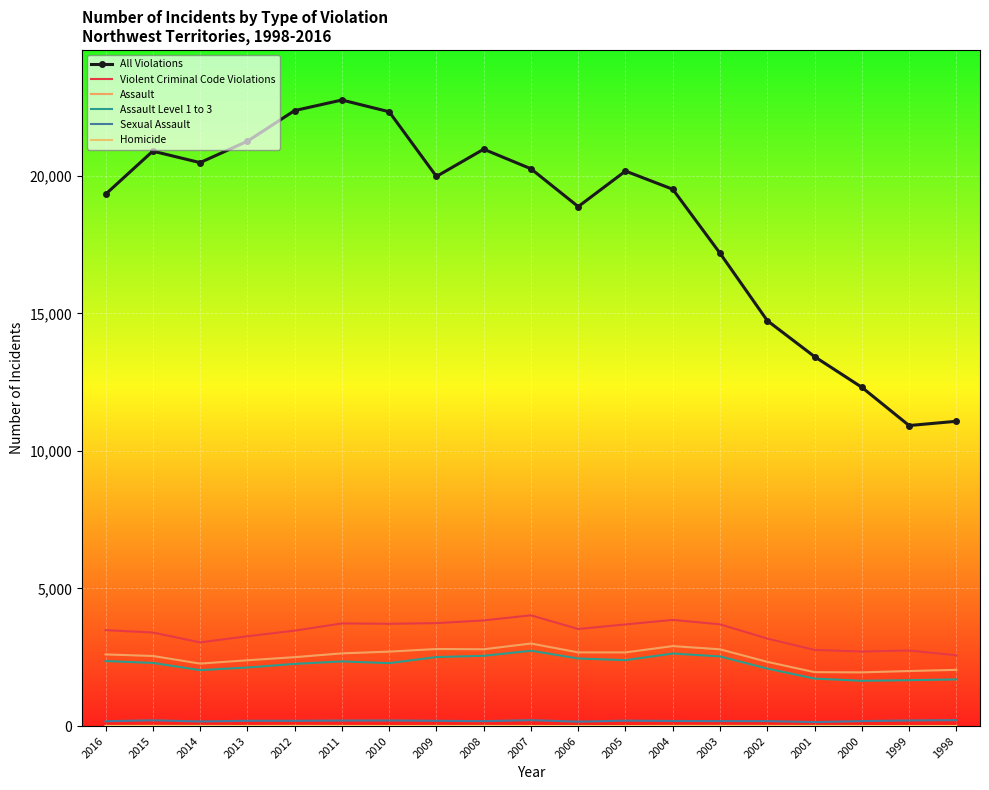

Is the value of Assault at 2011 greater than the value of Violent Criminal Code Violations at 2010?

No